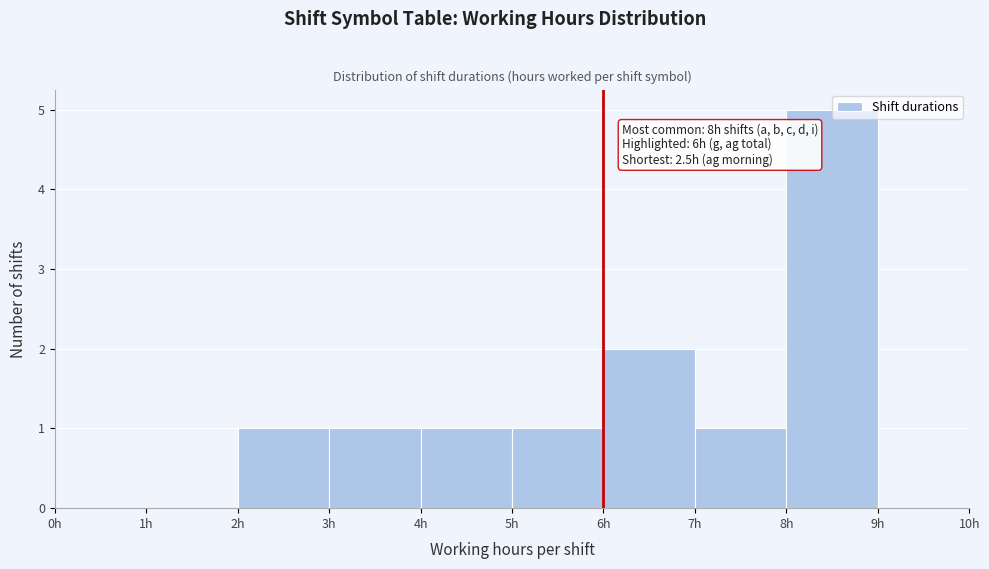

Which range on the x-axis has the tallest bar?

8 to 9